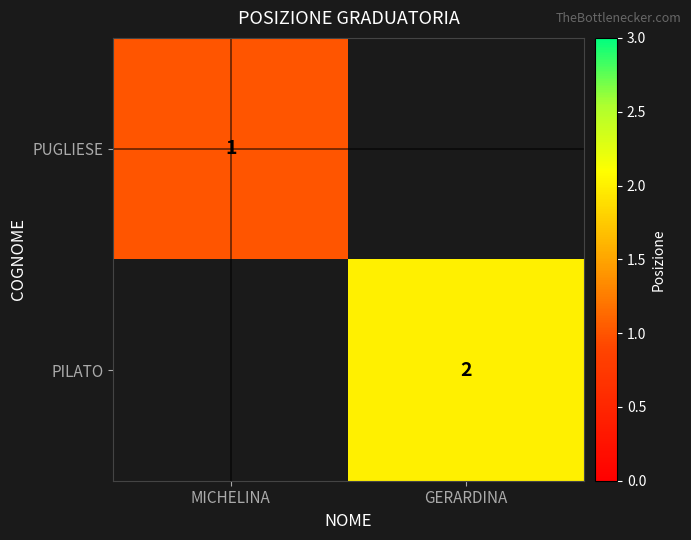

The PILATO series shows 2 at GERARDINA. True or false?

True